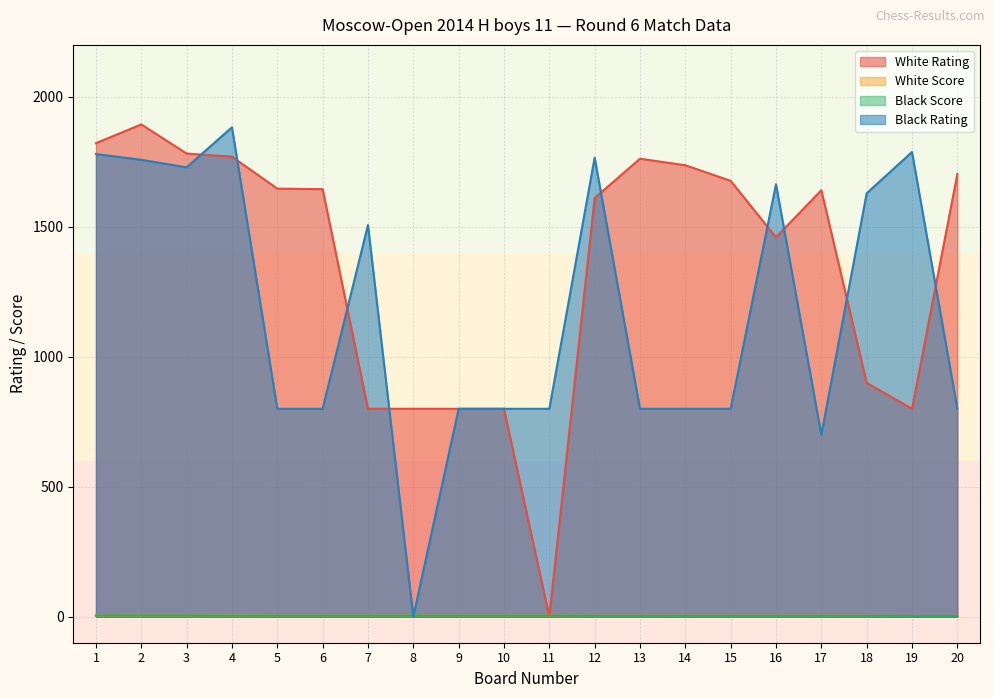

True or false: Black Score and White Score cross at least once.

False